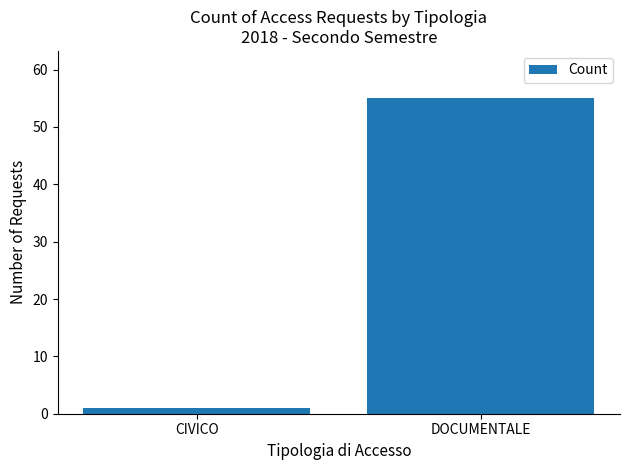

Reading left to right, what are all the values shown in this chart?

CIVICO=1	DOCUMENTALE=55